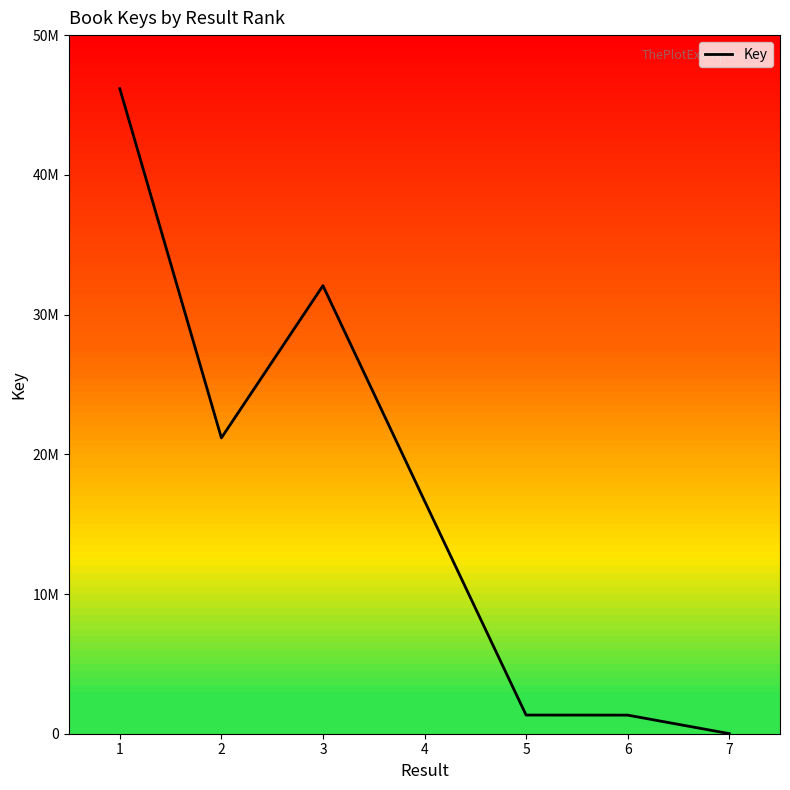

Does the chart display data point markers on the line(s)?

No